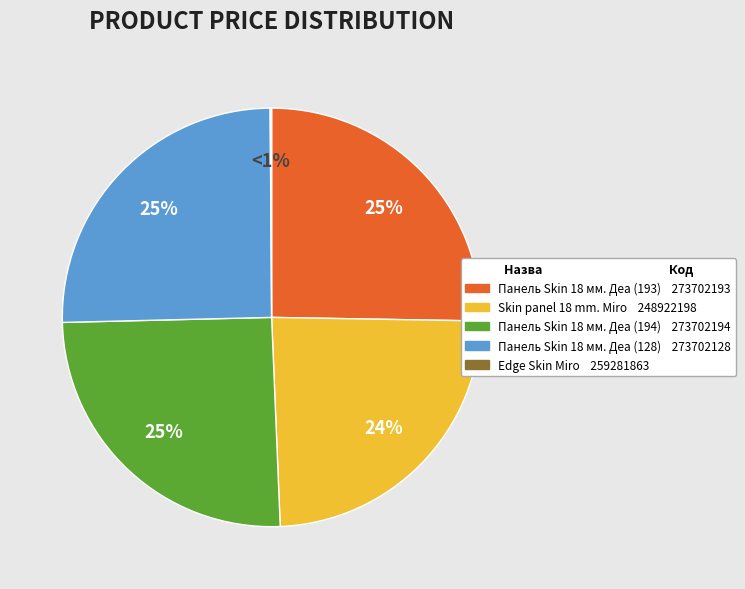

Does any single category account for the majority?

No